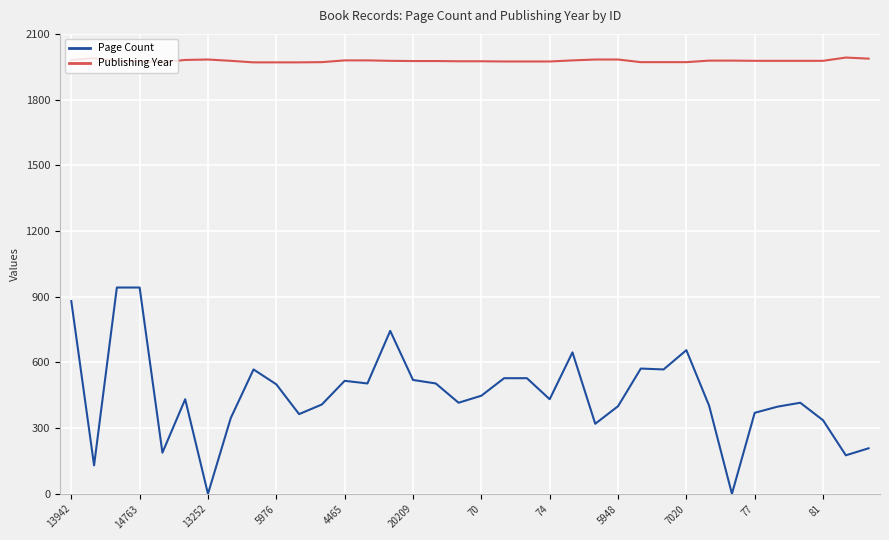

Which series has the largest range (max minus min)?

Page Count